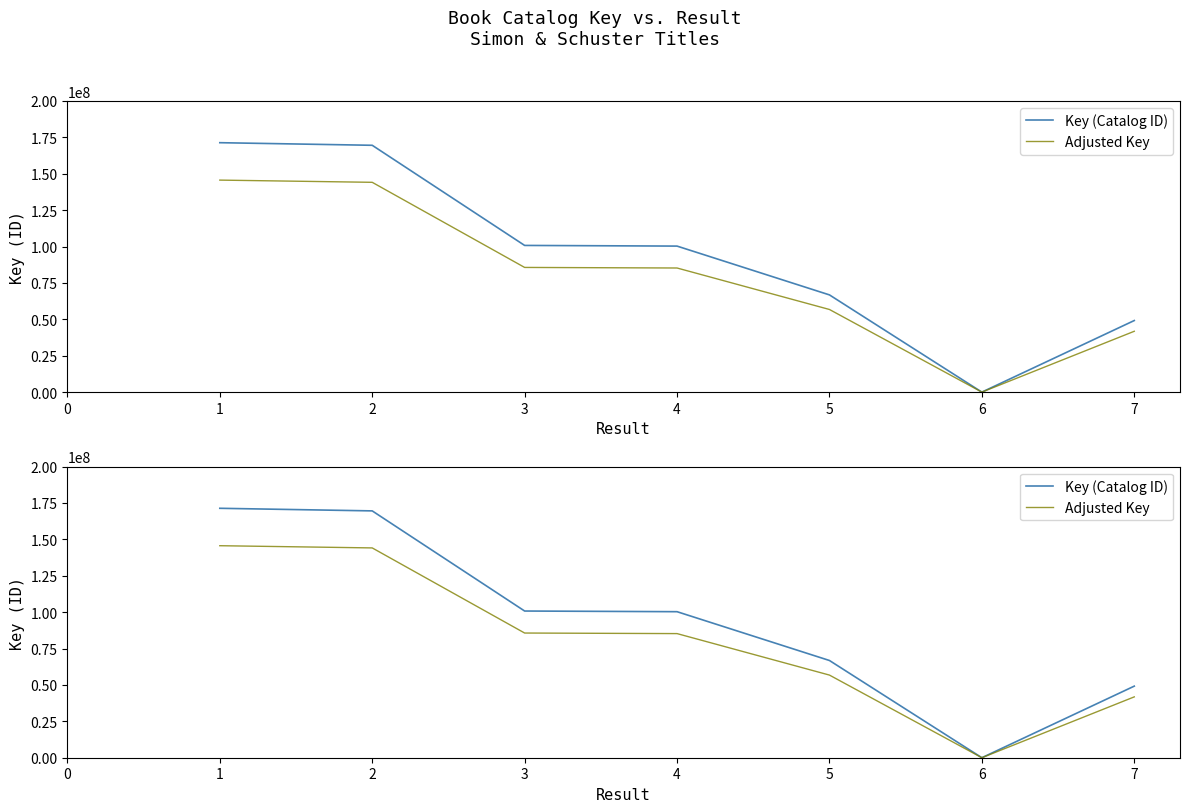

How many data points does each series have?

7